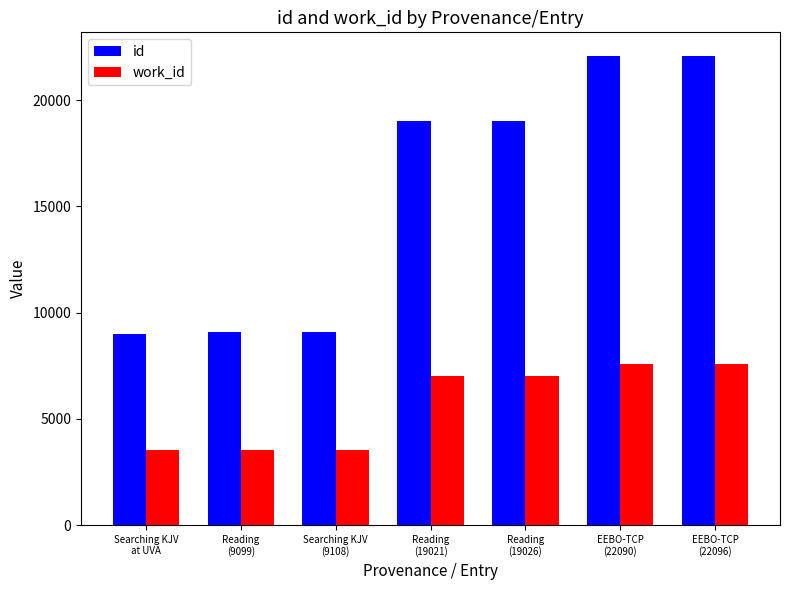

What is the minimum value for id?

9015